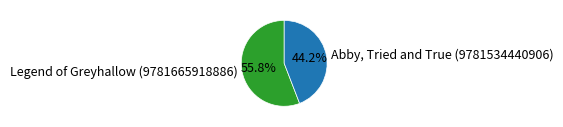

Which has a higher value, Legend of Greyhallow (9781665918886) or Abby, Tried and True (9781534440906)?

Legend of Greyhallow (9781665918886)